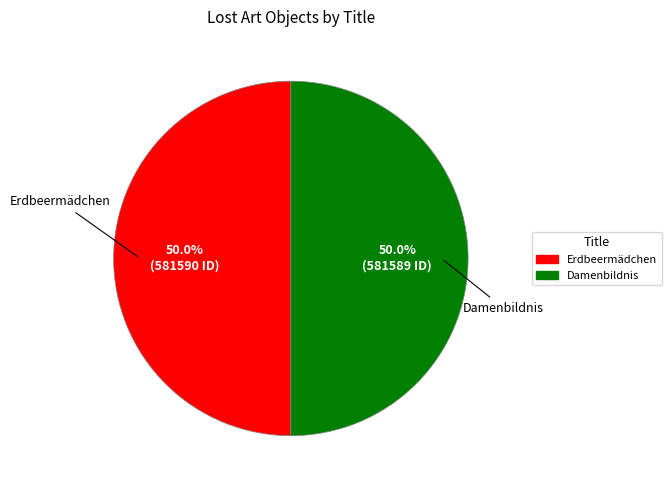

What is the total percentage of Erdbeermädchen and Damenbildnis?

100.0%